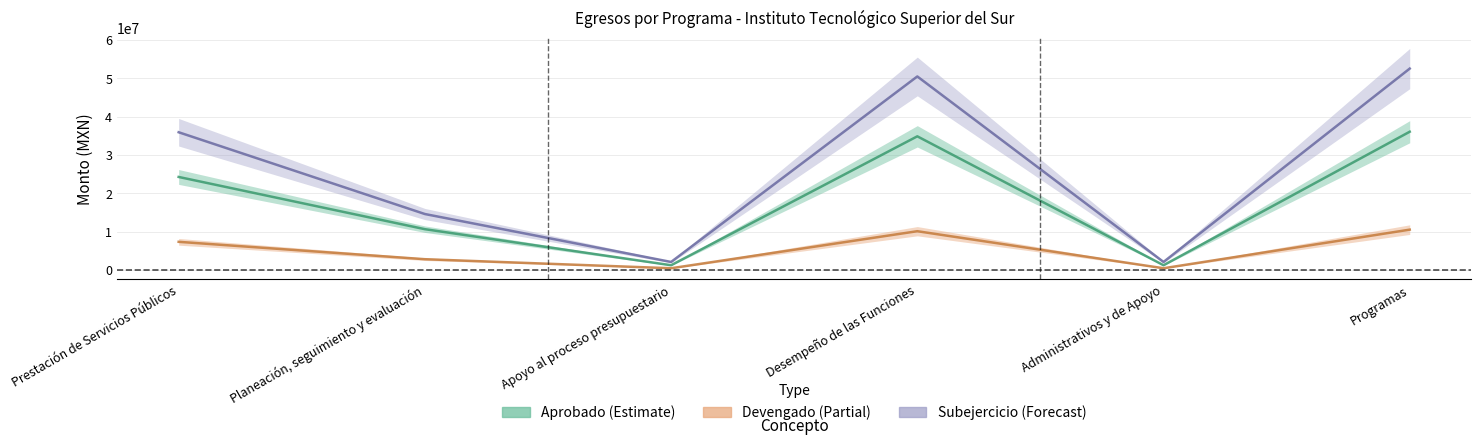

What are all the series names shown in the legend?

Aprobado (Estimate), Devengado (Partial), Subejercicio (Forecast)